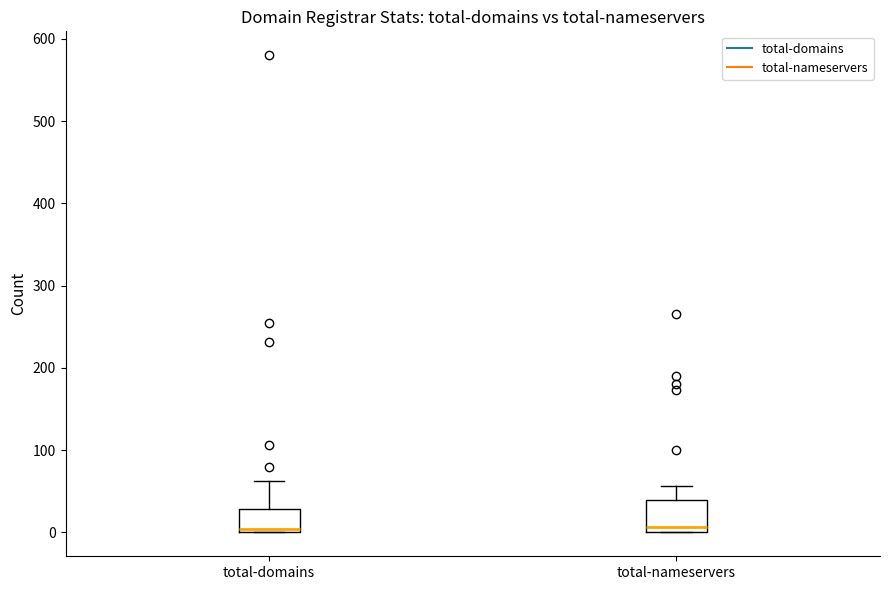

Where is the upper edge of the box for total-domains on the y-axis? The values are not printed on the chart, so give them approximately, as read against the axis.

30